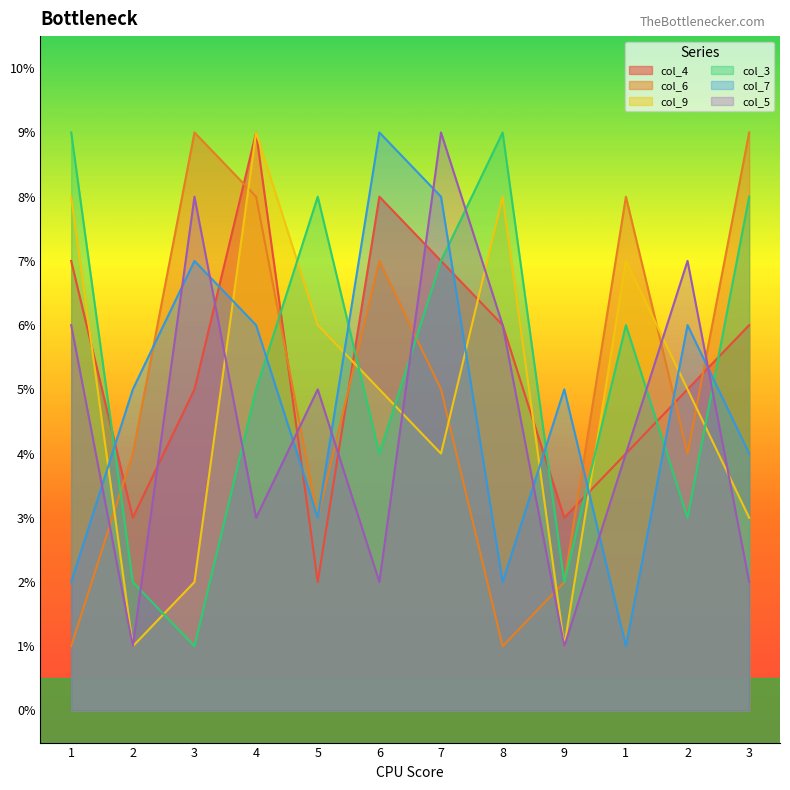

Rank the categories by col_7 value from lowest to highest.

1, 1, 8, 5, 3, 2, 9, 4, 2, 3, 7, 6